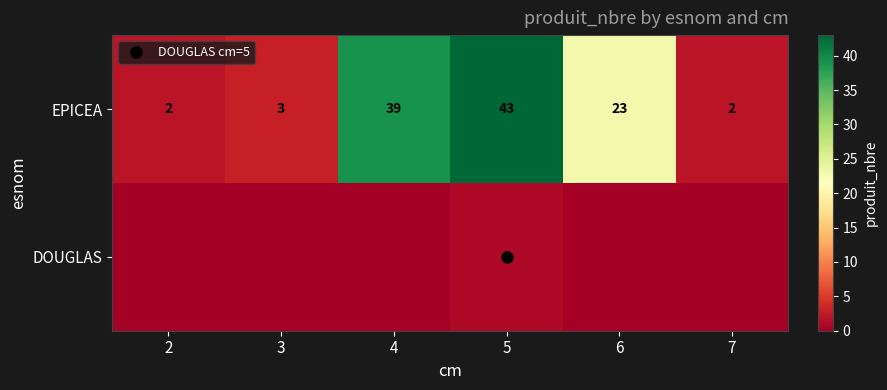

Which has a higher value, 5 or 2?

5